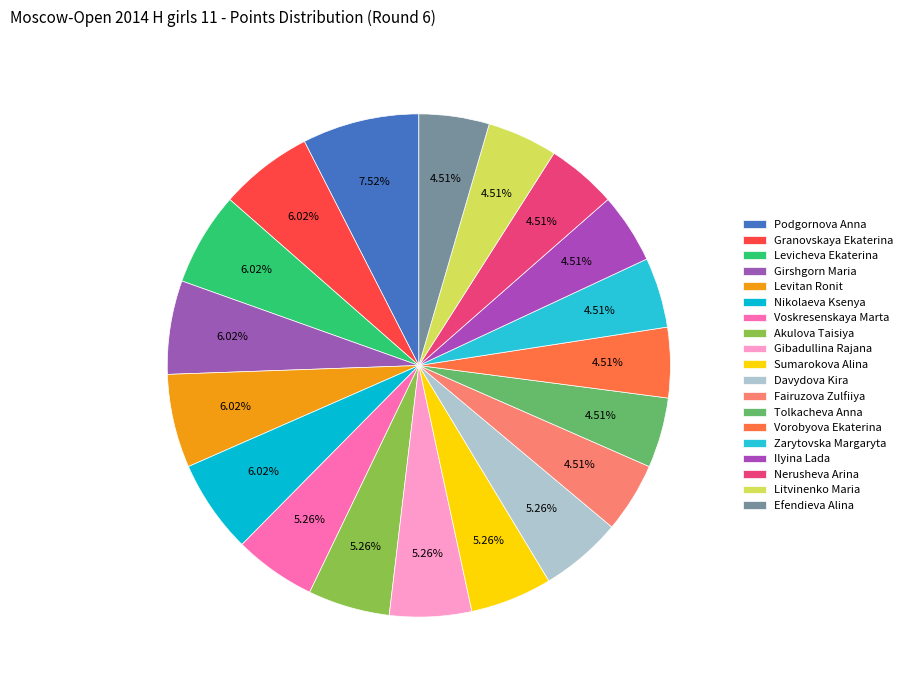

Do Voskresenskaya Marta and Davydova Kira together represent more than half of the pie?

No